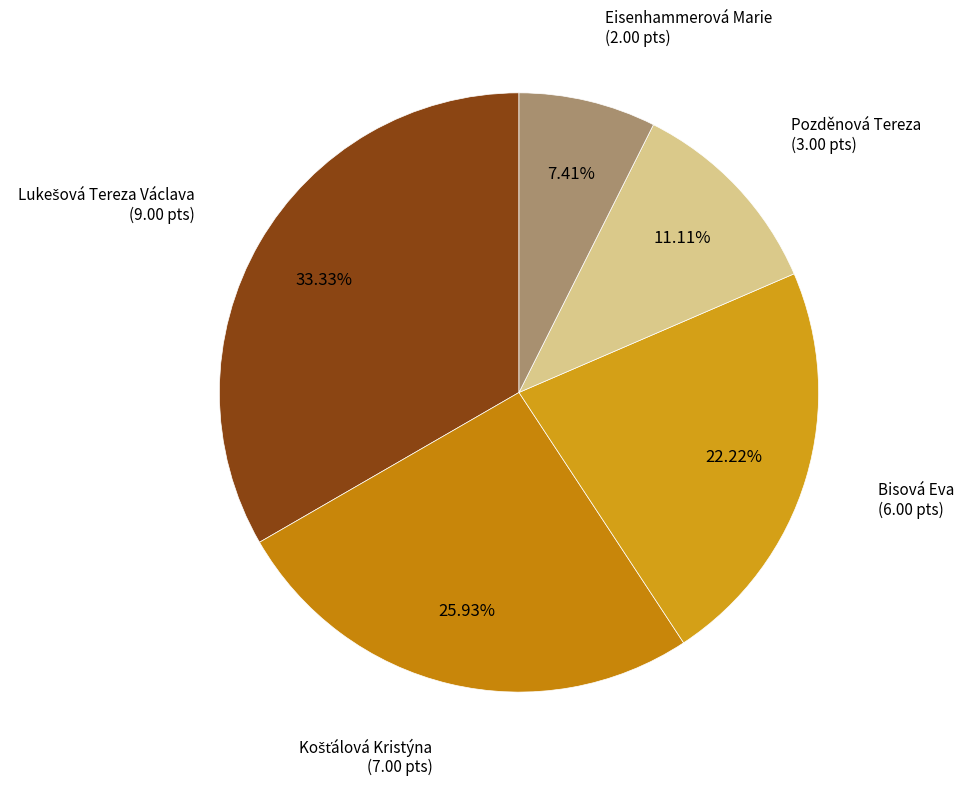

How many segments does this pie chart have?

5